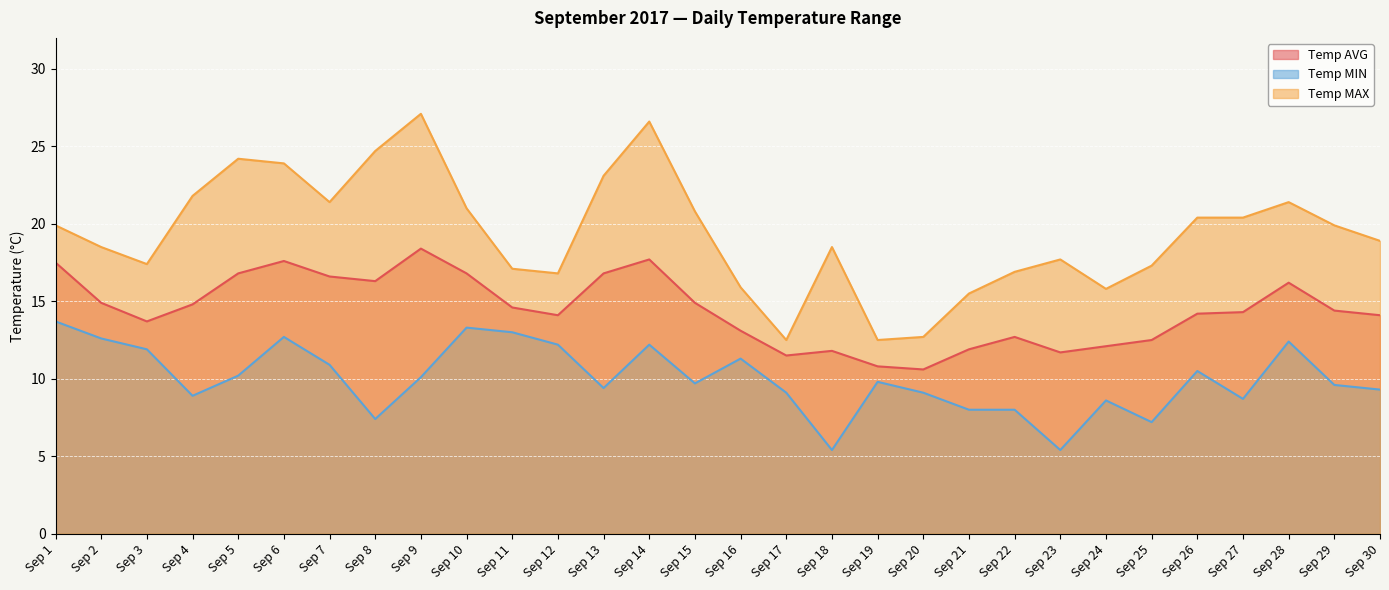

Reading left to right, what are all the values shown in this chart?

Temp AVG: 17.5	14.9	13.7	14.8	16.8	17.6	16.6	16.3	18.4	16.8	14.6	14.1	16.8	17.7	14.9	13.1	11.5	11.8	10.8	10.6	11.9	12.7	11.7	12.1	12.5	14.2	14.3	16.2	14.4	14.1
Temp MIN: 13.7	12.6	11.9	8.9	10.2	12.7	10.9	7.4	10.1	13.3	13.0	12.2	9.4	12.2	9.7	11.3	9.1	5.4	9.8	9.1	8.0	8.0	5.4	8.6	7.2	10.5	8.7	12.4	9.6	9.3
Temp MAX: 19.9	18.5	17.4	21.8	24.2	23.9	21.4	24.7	27.1	21.0	17.1	16.8	23.1	26.6	20.8	15.9	12.5	18.5	12.5	12.7	15.5	16.9	17.7	15.8	17.3	20.4	20.4	21.4	19.9	18.9